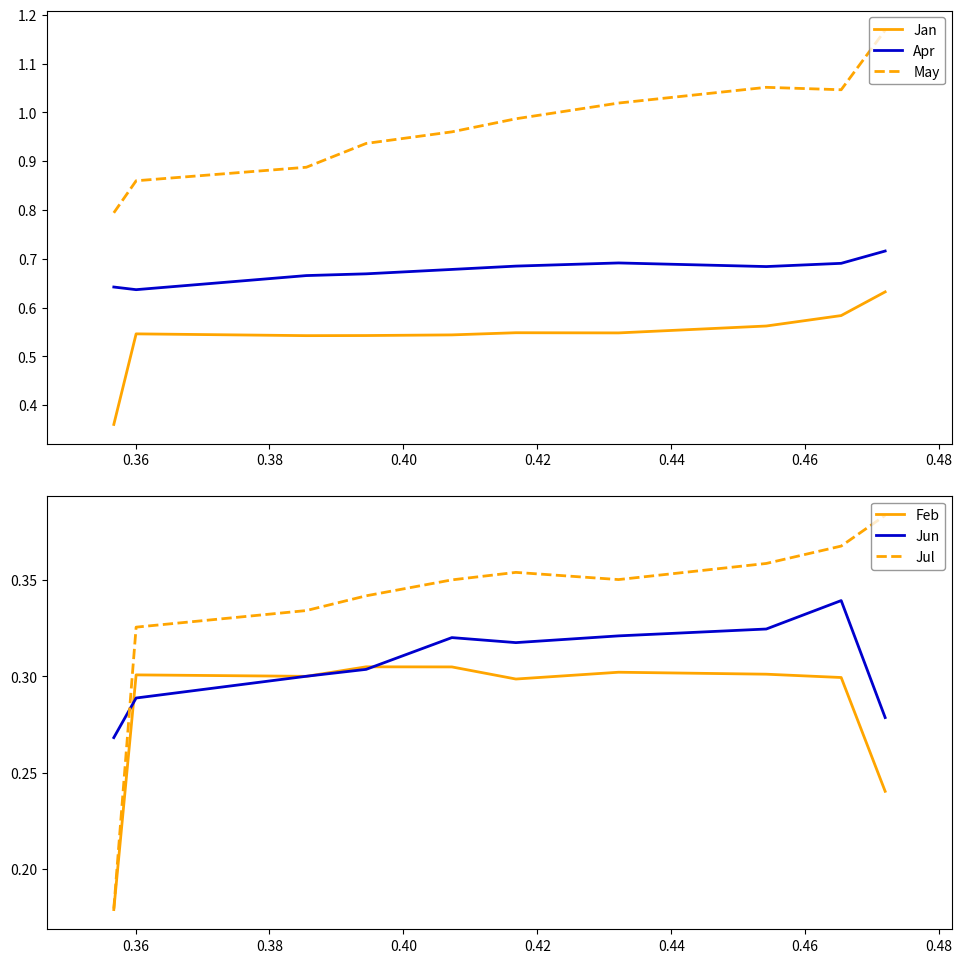

True or false: May has more than 2 interior local peaks.

False